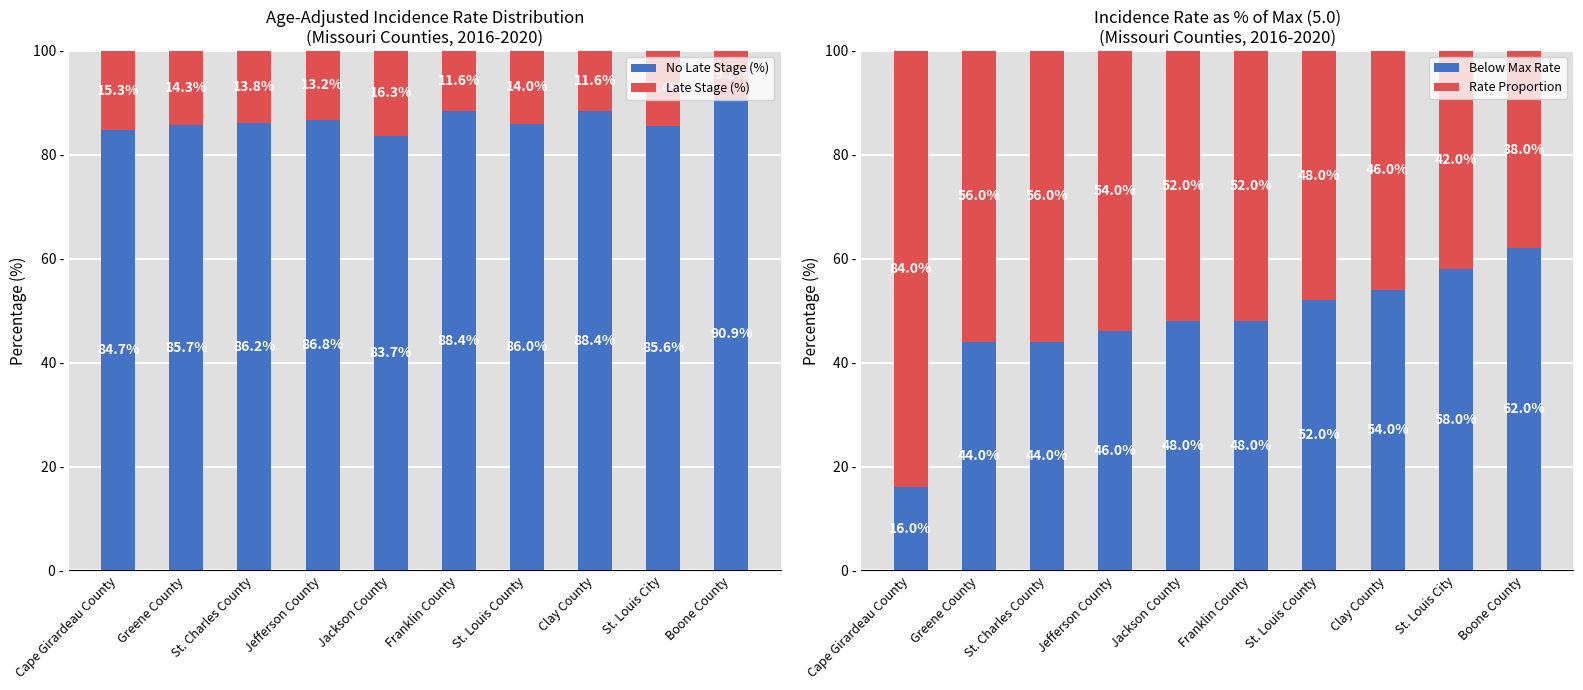

Is it true that Rate (High) equals 15.3 at Clay County?

False